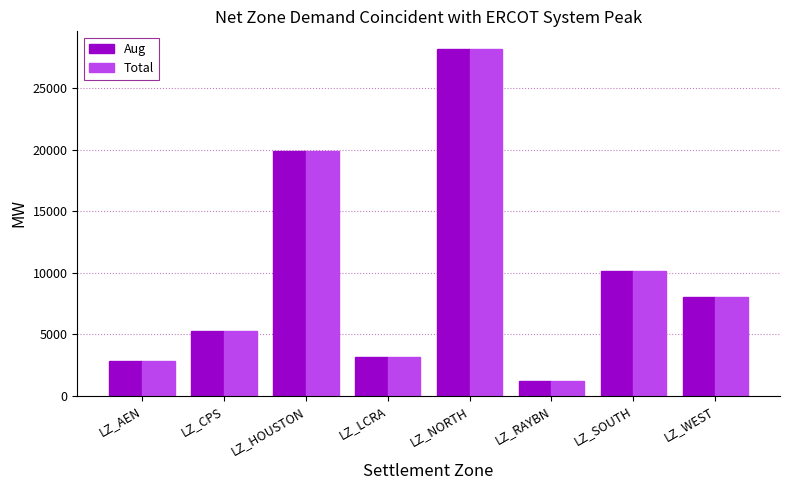

The Total series shows 1161.7 at LZ_CPS. True or false?

False